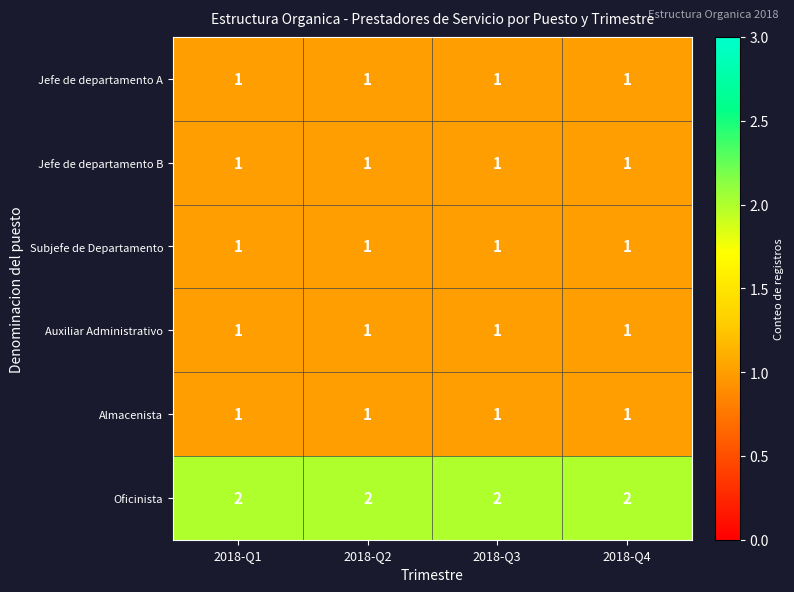

How many categories are shown in the chart?

4